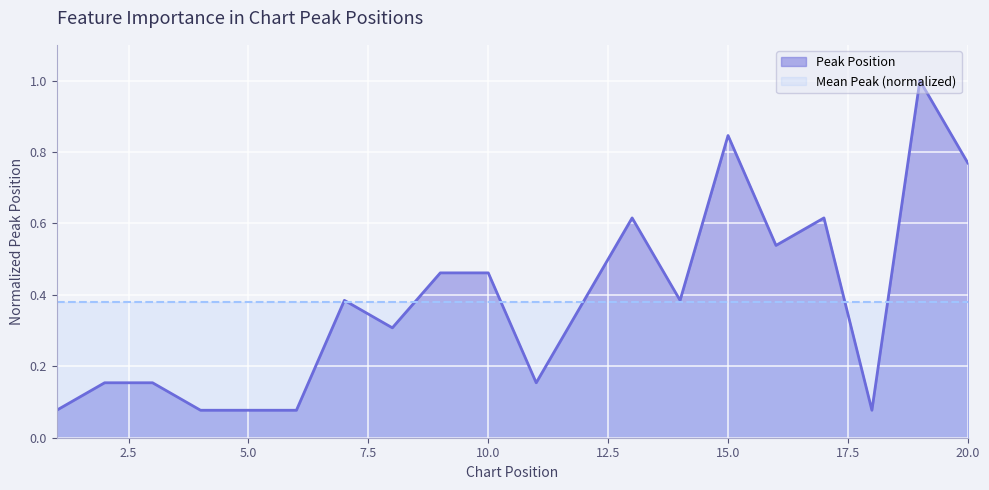

Which has a higher value, 3 or 9?

9